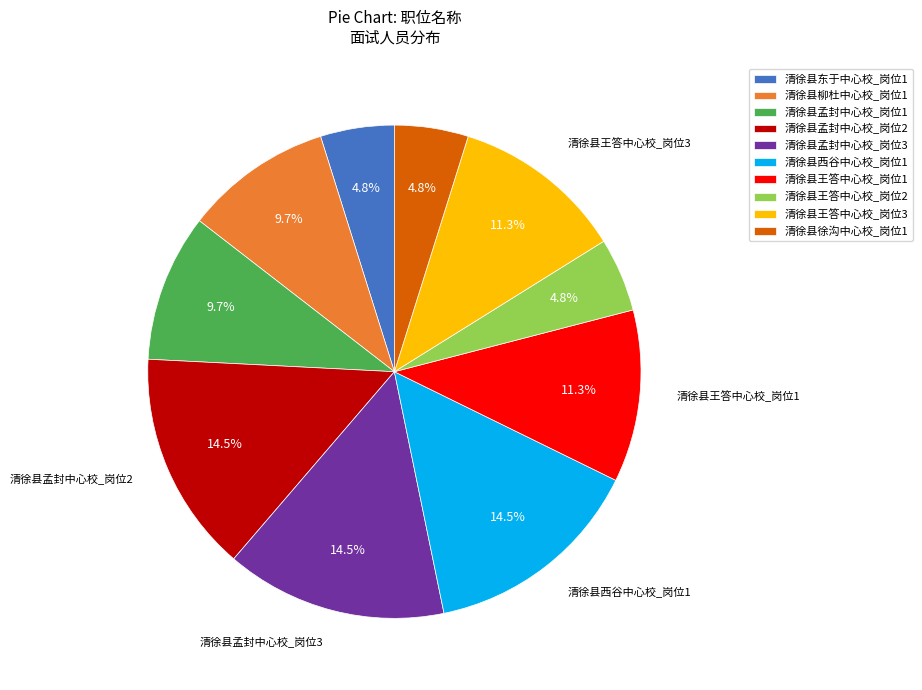

To the nearest percent, what is the difference between the 清徐县柳杜中心校_岗位1 and 清徐县王答中心校_岗位2 slice percentages?

5%